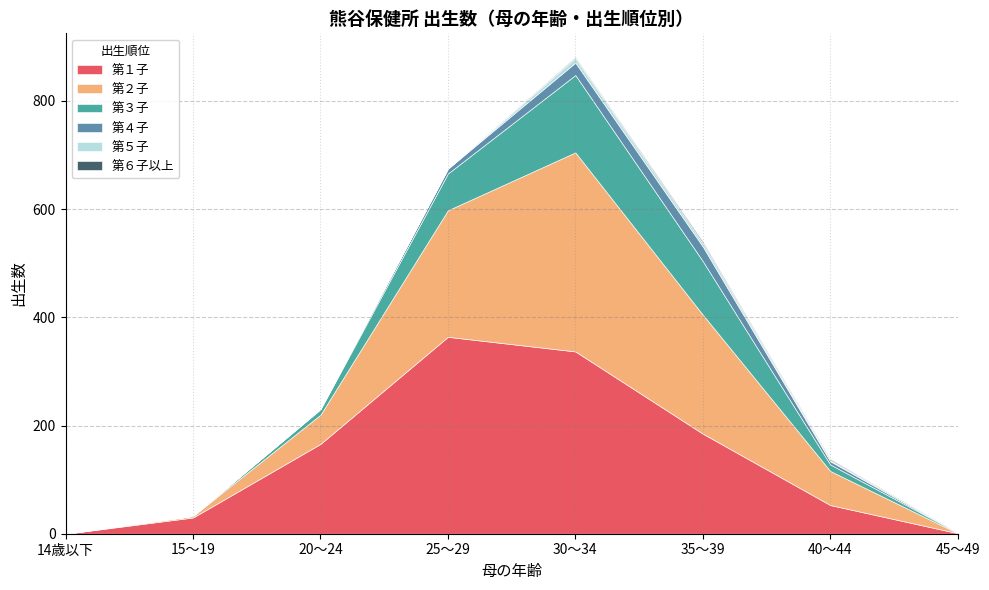

True or false: 第４子 and 第３子 cross at least once.

False